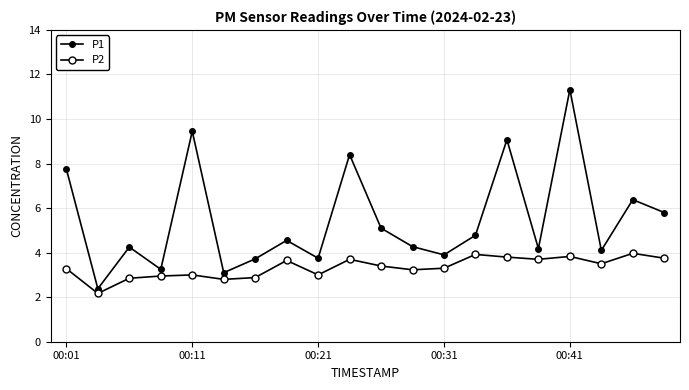

What is the average value of the P2 series?

3.3